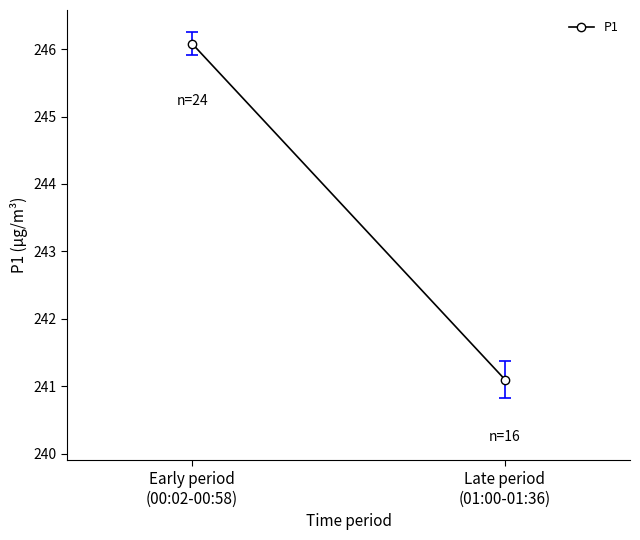

Rank the categories by value from lowest to highest.

Late period
(01:00-01:36), Early period
(00:02-00:58)